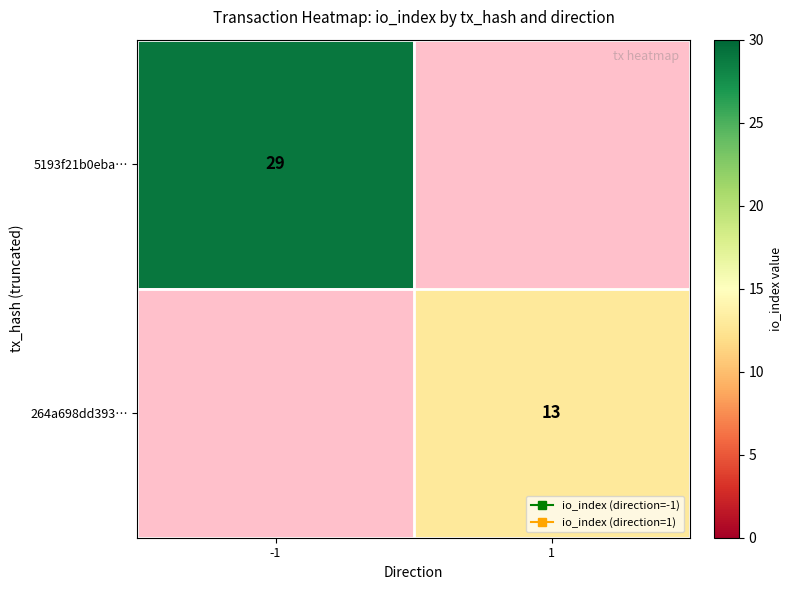

Which series has the largest range (max minus min)?

5193f21b0eba…